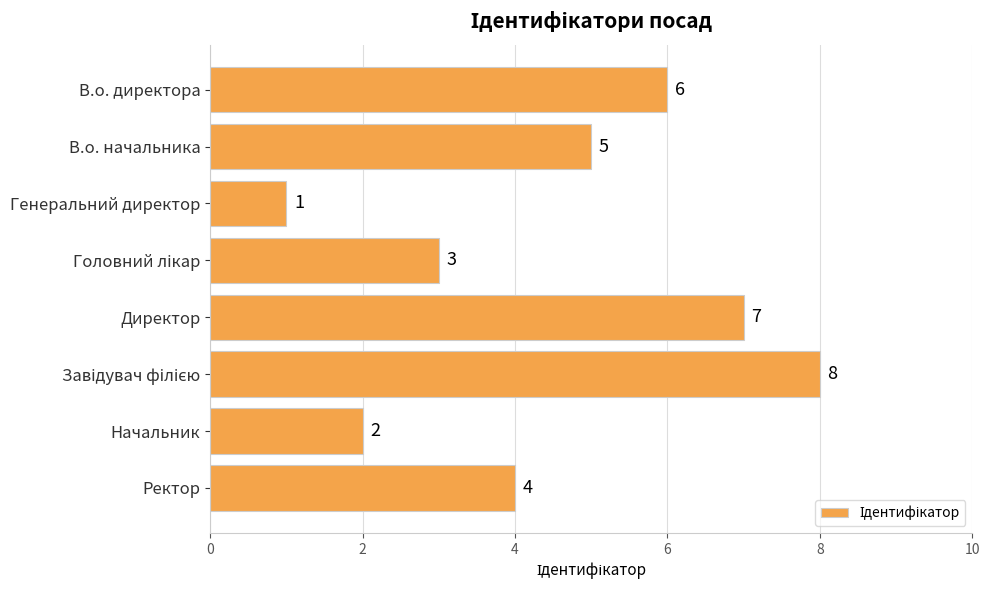

Is it true that the value at В.о. начальника is 5?

True